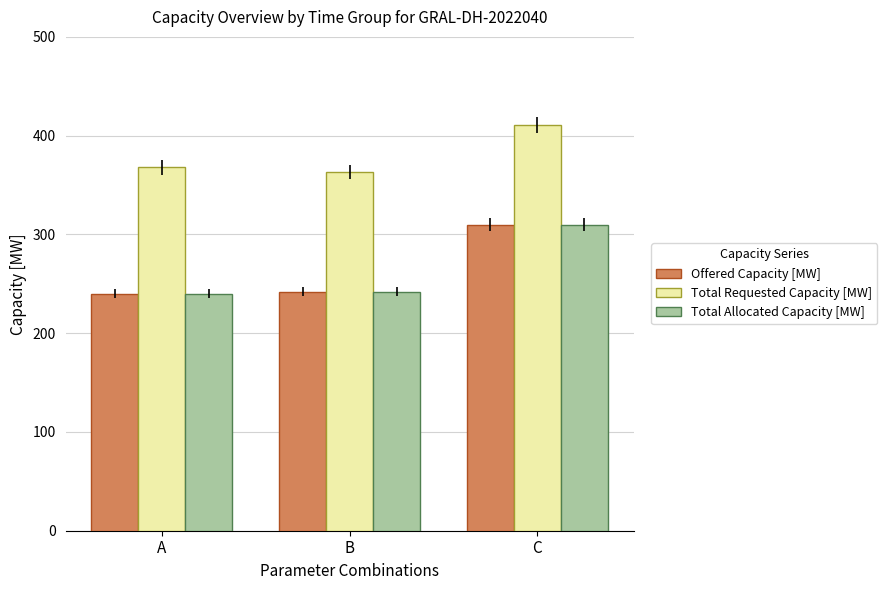

Is the value of Offered Capacity [MW] at A greater than the value of Total Requested Capacity [MW] at A?

No